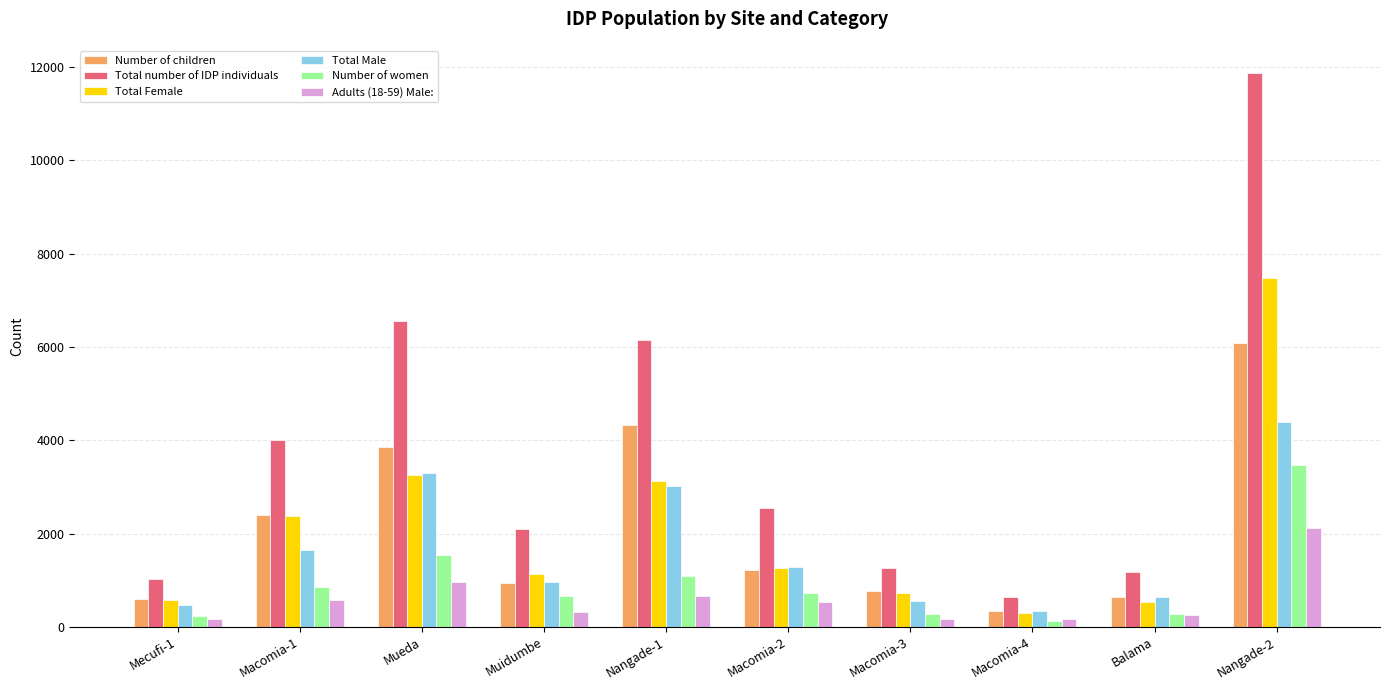

At how many categories does at least one series exceed 11314?

1